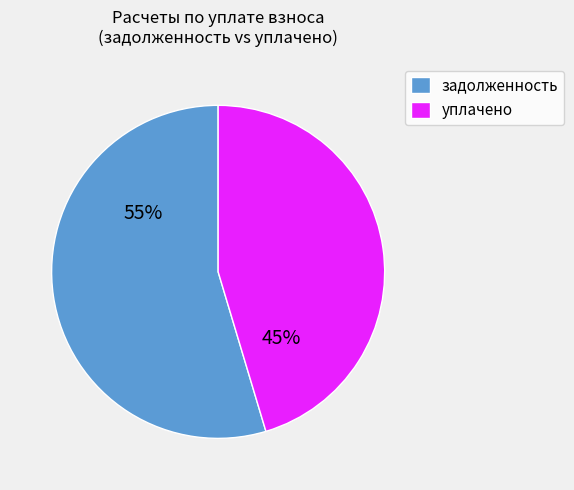

Combined, do задолженность and уплачено account for over 50%?

Yes